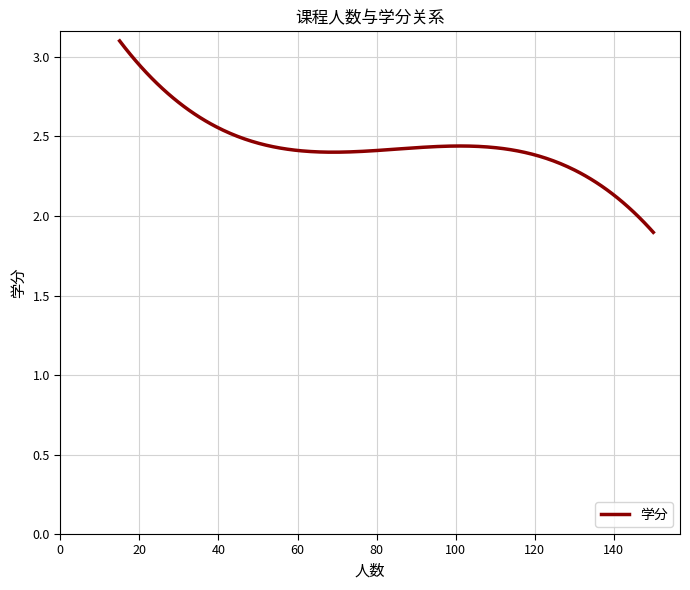

True or false: the data has more than 0 interior local peaks.

True